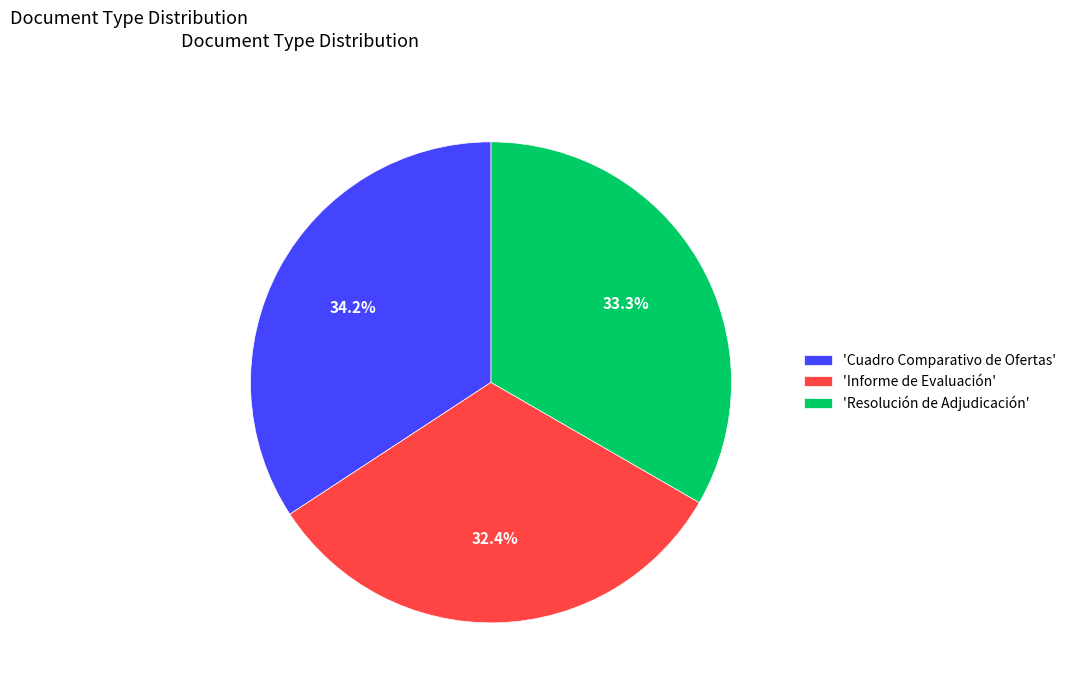

Rank the categories by value from lowest to highest.

'Informe de Evaluación', 'Resolución de Adjudicación', 'Cuadro Comparativo de Ofertas'